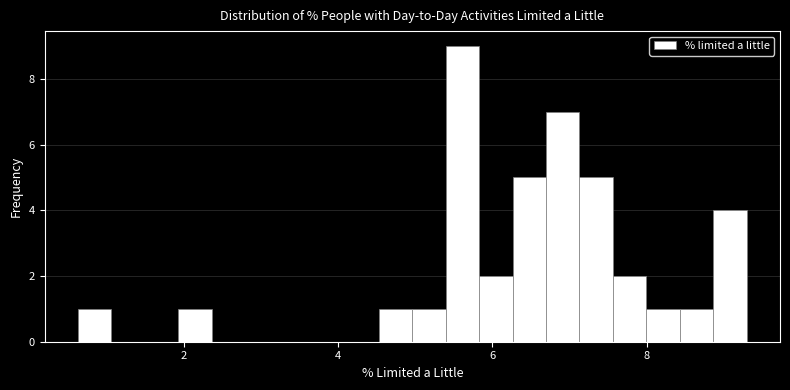

Around what value on the x-axis is the tallest bar? Give the approximate position of its centre, as read against the axis.

5.6